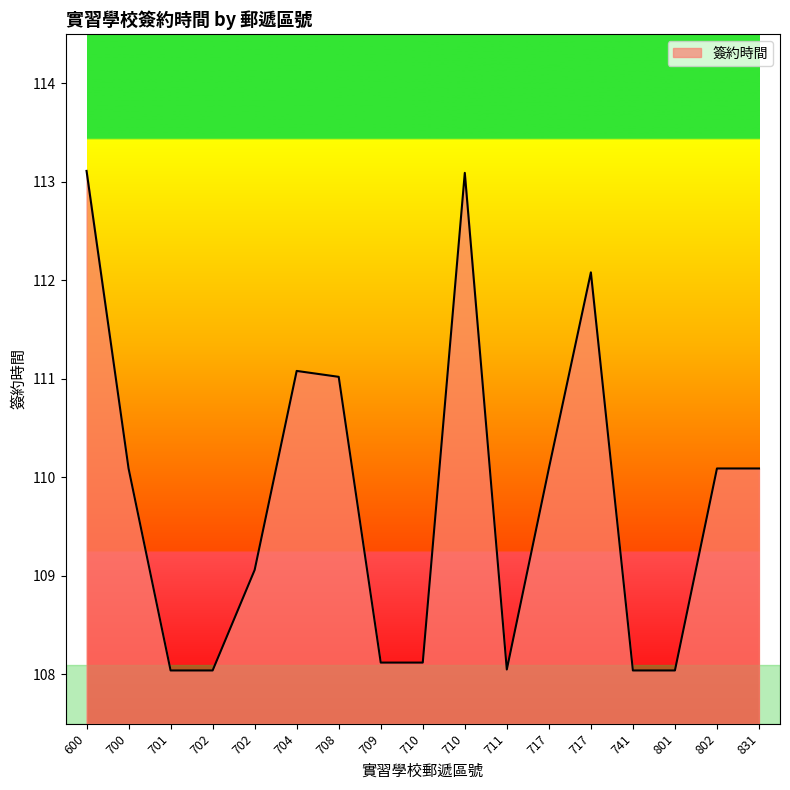

What is the change in value from 704 to 710?

+2.0